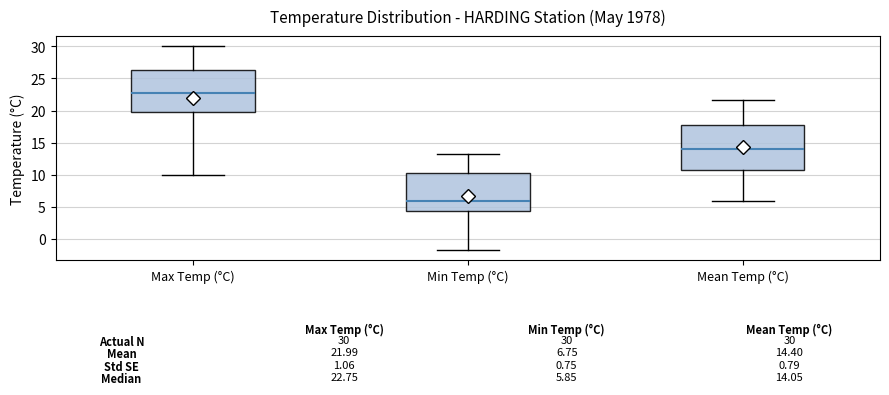

Comparing the boxes themselves (not the whiskers), which one is the tallest?

Mean Temp (°C)